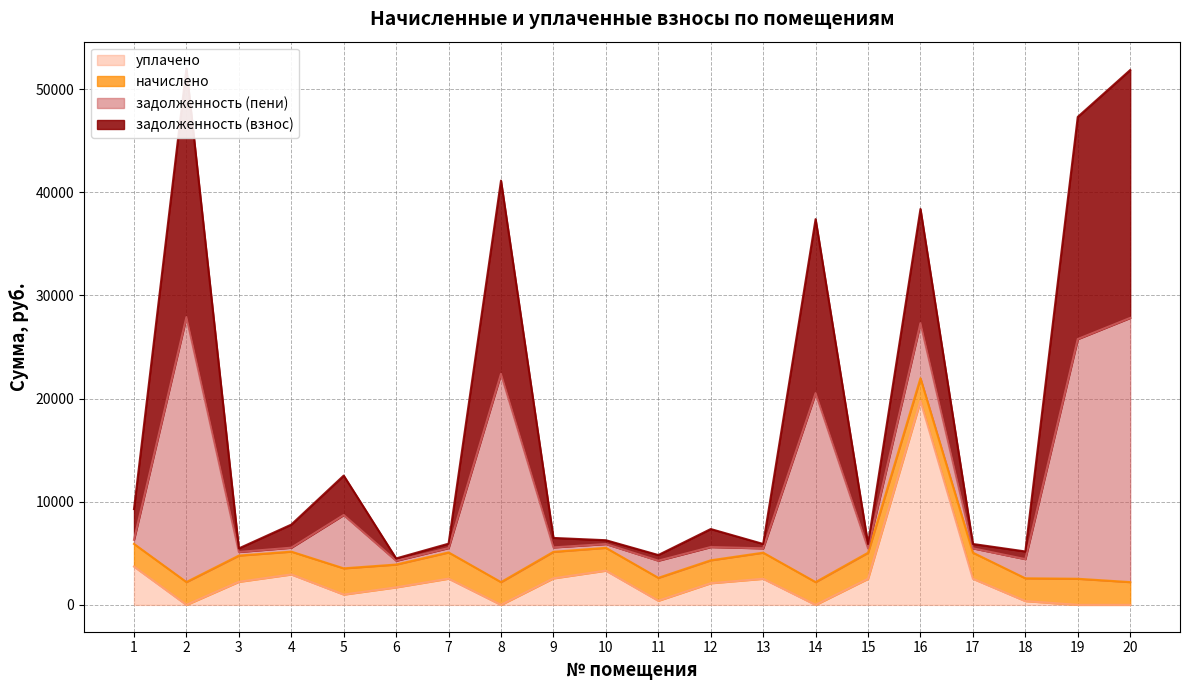

In задолженность (взнос), how many points are lower than both neighbors (excluding endpoints)?

6